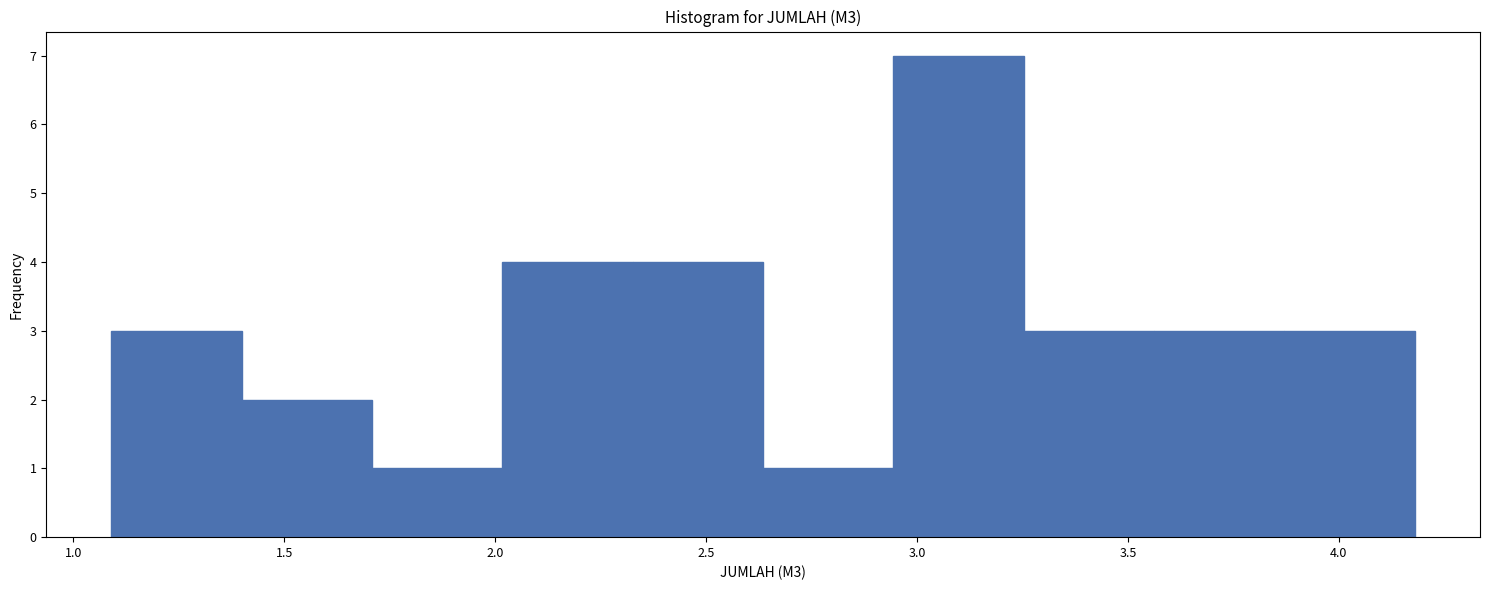

Reading left to right, transcribe this chart: for each bar, give the range it covers on the x-axis and its height. Neither the bar edges nor the heights are printed on the chart, so give them approximately, as read against the axes.

1.10 to 1.40: 3
1.40 to 1.70: 2
1.70 to 2.00: 1
2.00 to 2.35: 4
2.35 to 2.65: 4
2.65 to 2.95: 1
2.95 to 3.25: 7
3.25 to 3.55: 3
3.55 to 3.85: 3
3.85 to 4.20: 3